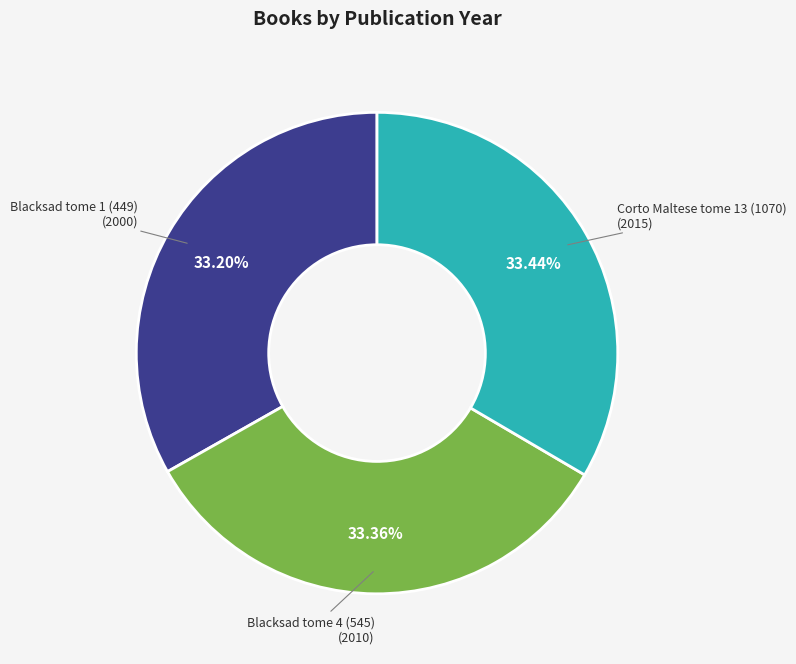

Is there a majority slice in this chart?

No